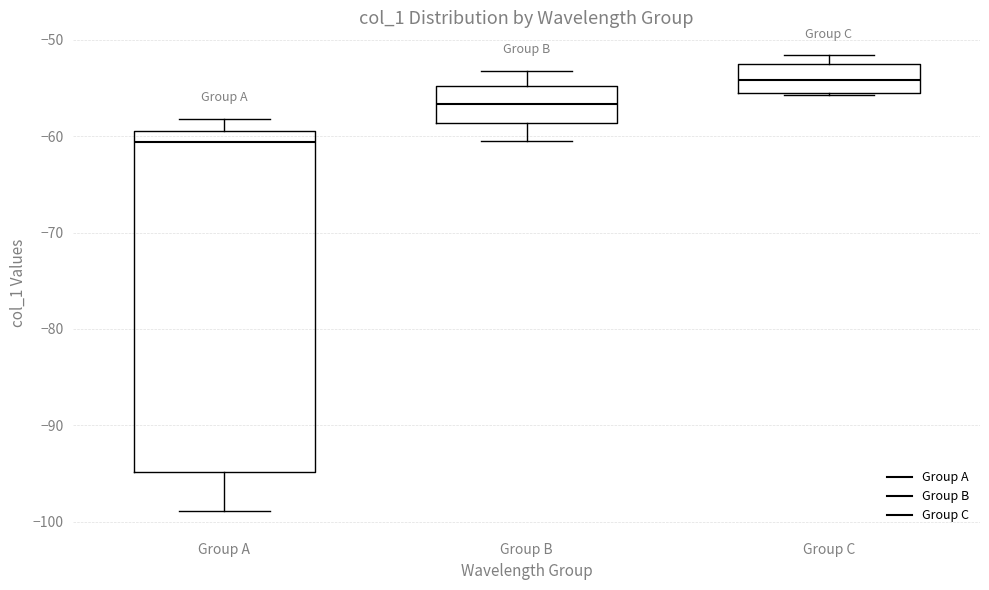

Reading left to right, read every box against the y-axis: the position of its median line, the range the box covers, and the ends of its whiskers. The values are not printed on the chart, so give them approximately, as read against the axis.

Group A: median -61, box -95 to -59, whiskers -99 to -58
Group B: median -57, box -59 to -55, whiskers -60 to -53
Group C: median -54, box -56 to -53, whiskers -56 to -52